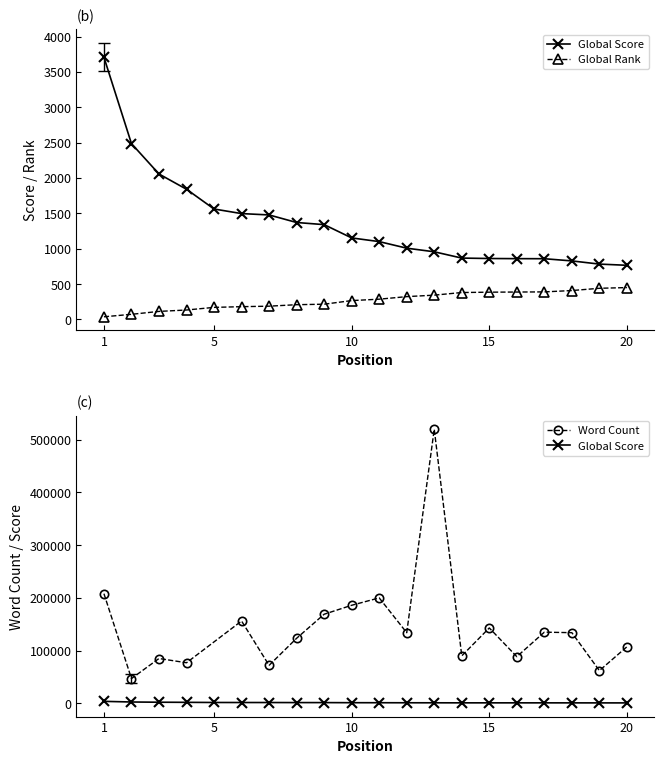

What is the total value across all series at 15?

1248